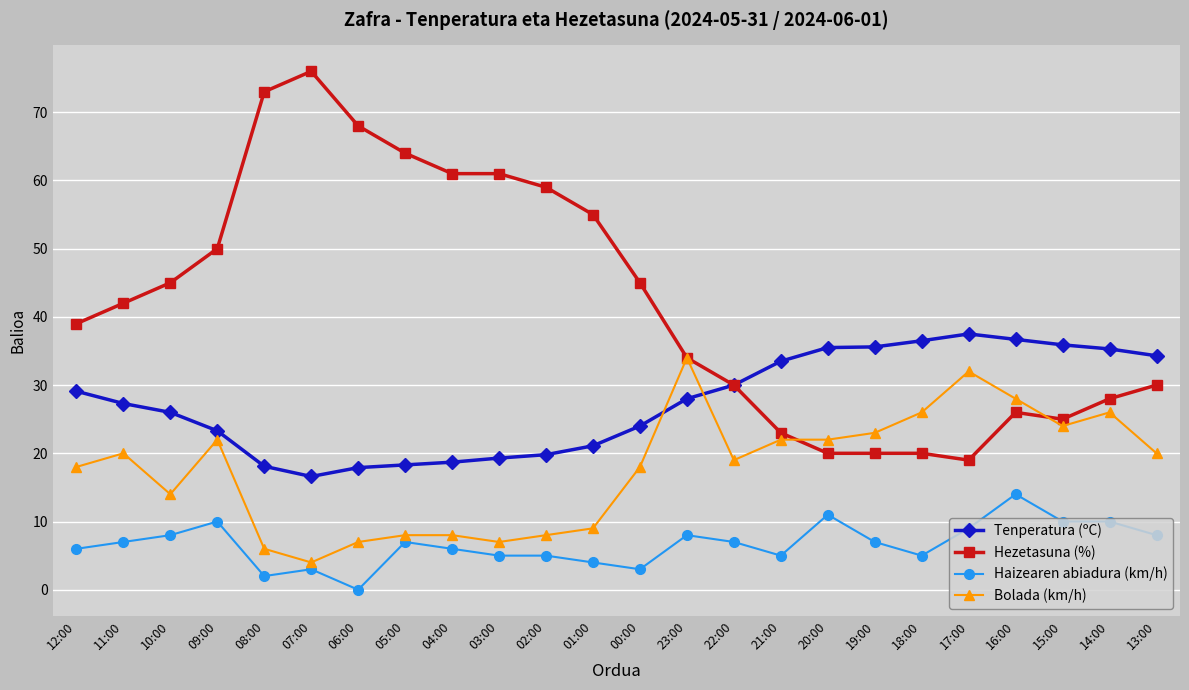

Does the chart have visible grid lines?

Yes